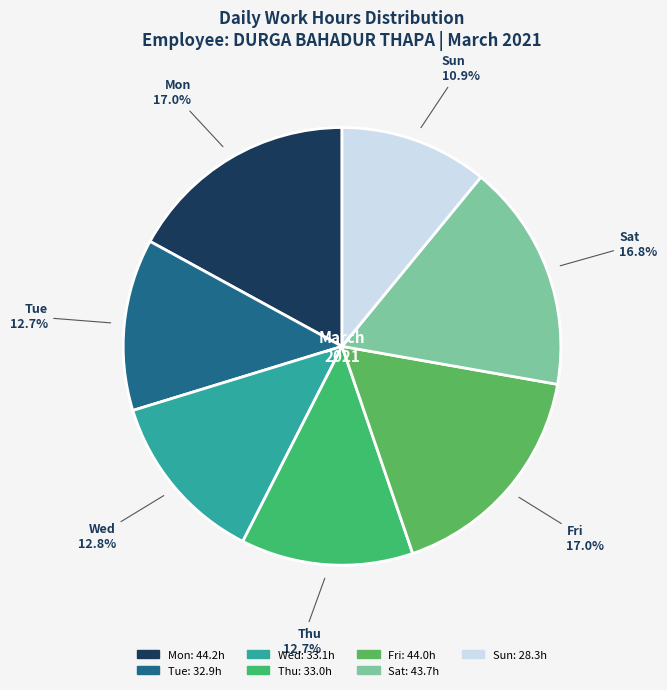

To the nearest percent, what is the difference between the largest and smallest slice percentages?

6%